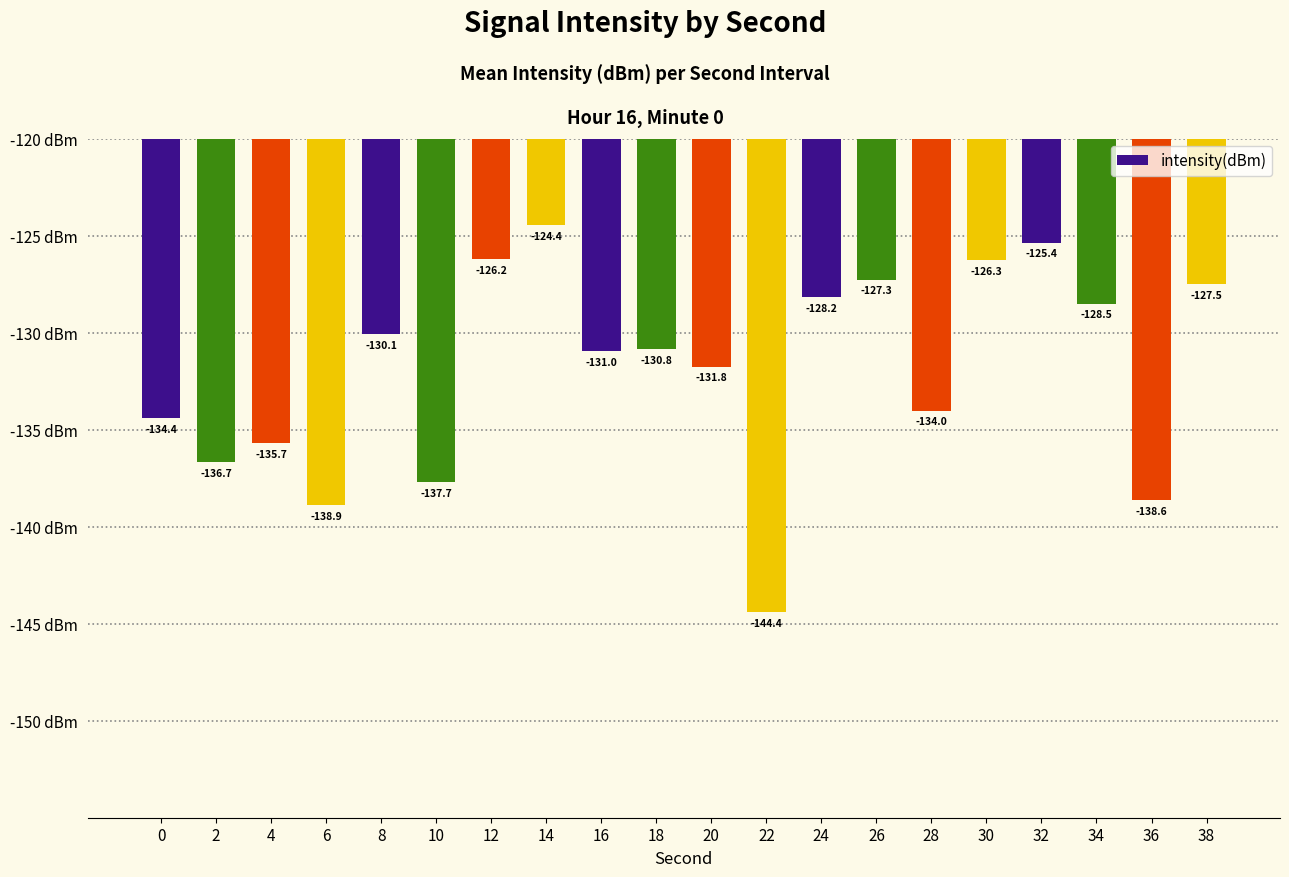

The value at 30 is -50.9. True or false?

False